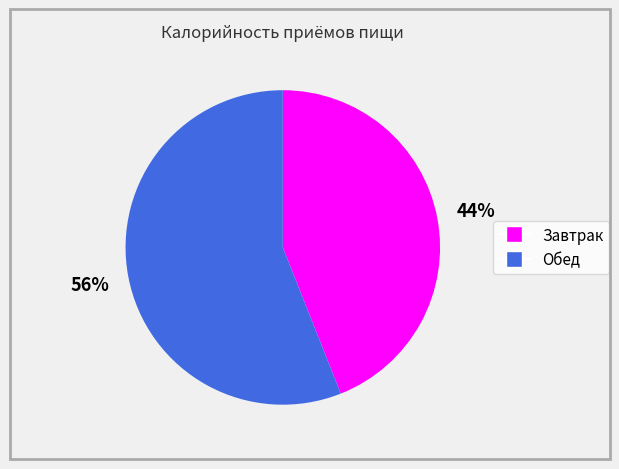

What is the smallest slice in the pie chart?

Завтрак